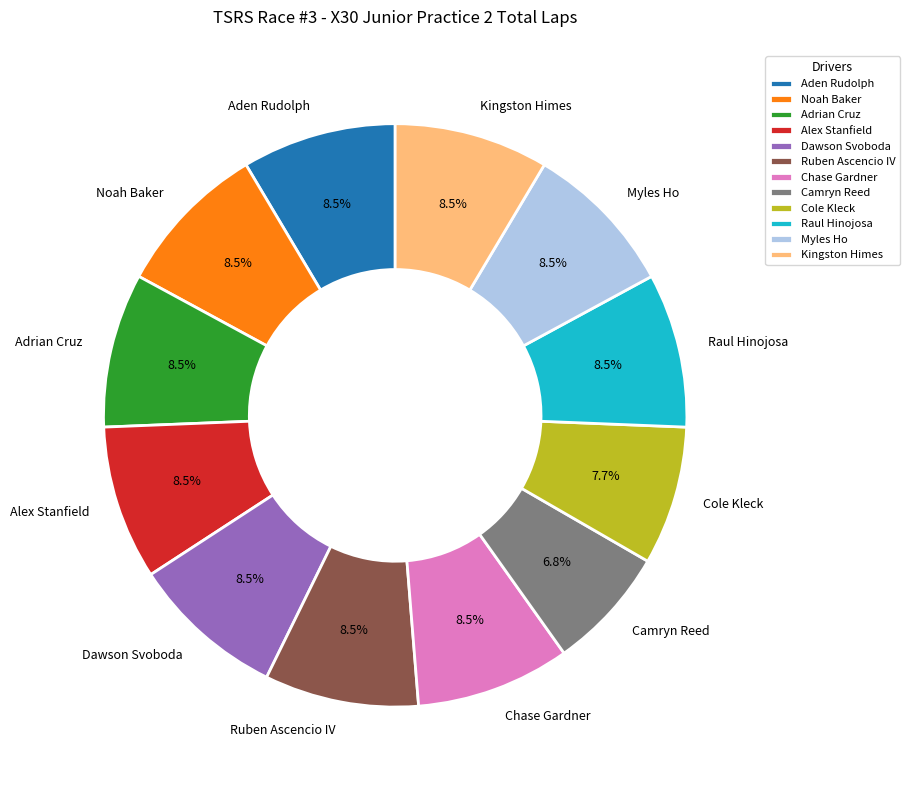

Does Adrian Cruz represent more than half of the total?

No